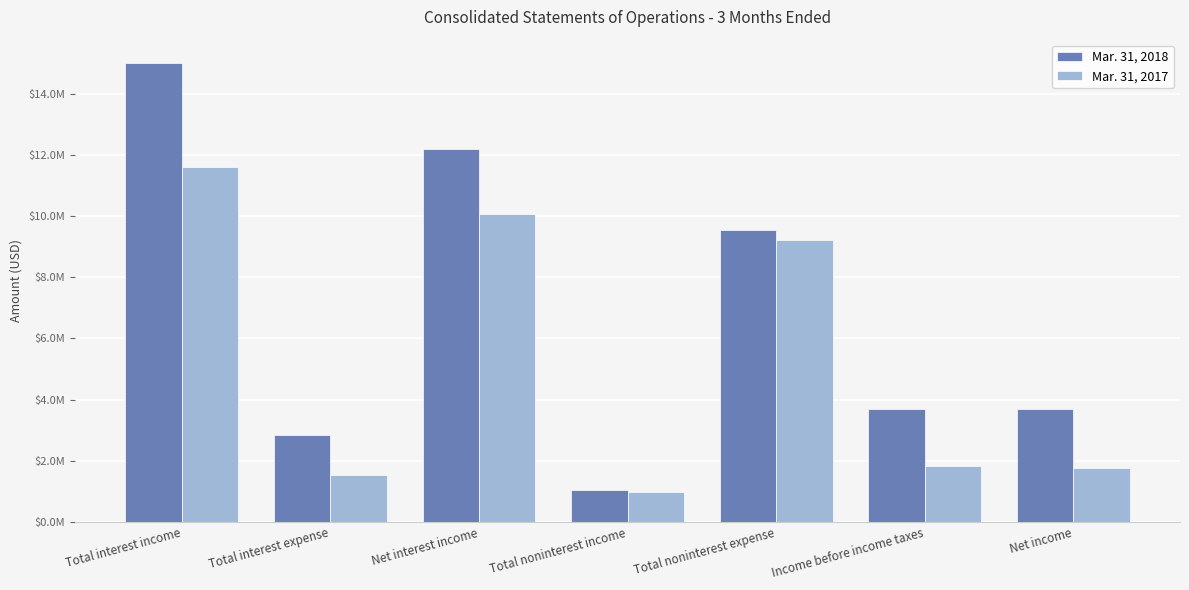

Are the bars grouped side by side (vs. stacked)?

Yes